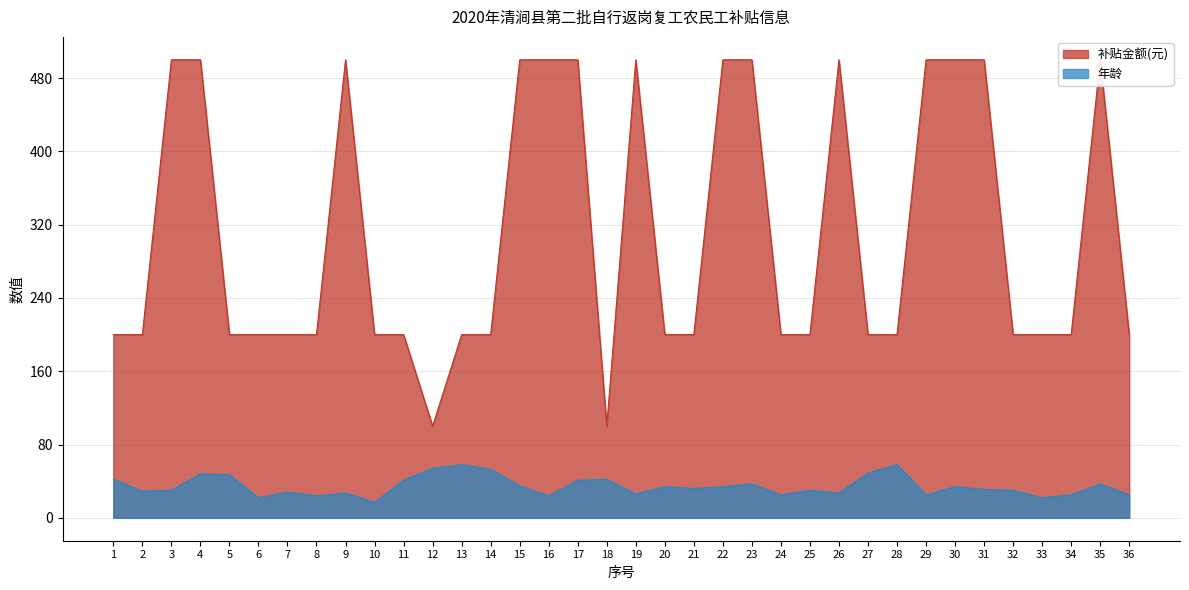

Reading left to right, what are all the values shown in this chart?

补贴金额(元): 200	200	500	500	200	200	200	200	500	200	200	100	200	200	500	500	500	100	500	200	200	500	500	200	200	500	200	200	500	500	500	200	200	200	500	200
年龄: 42	29	30	48	47	22	28	24	27	17	41	54	58	53	35	24	41	42	26	34	32	34	37	25	30	27	49	58	25	34	31	30	22	25	37	25